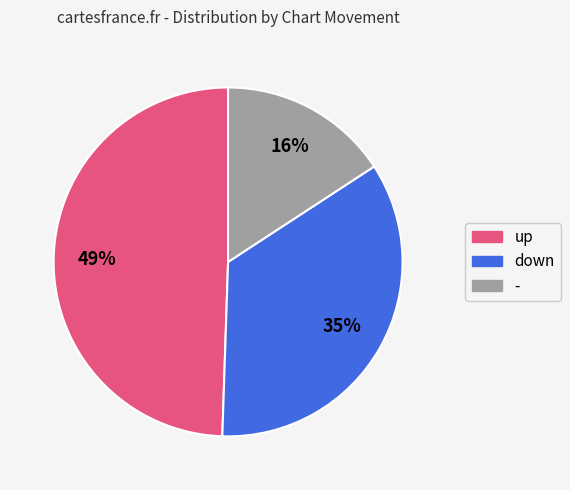

Which has a higher value, down or up?

up